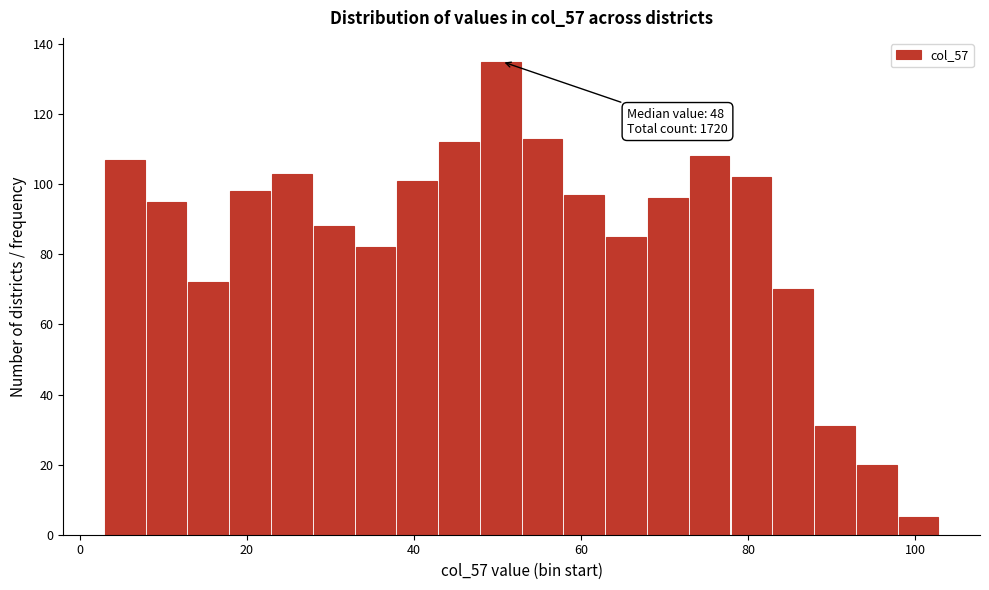

Around what value on the x-axis is the tallest bar? Give the approximate position of its centre, as read against the axis.

50